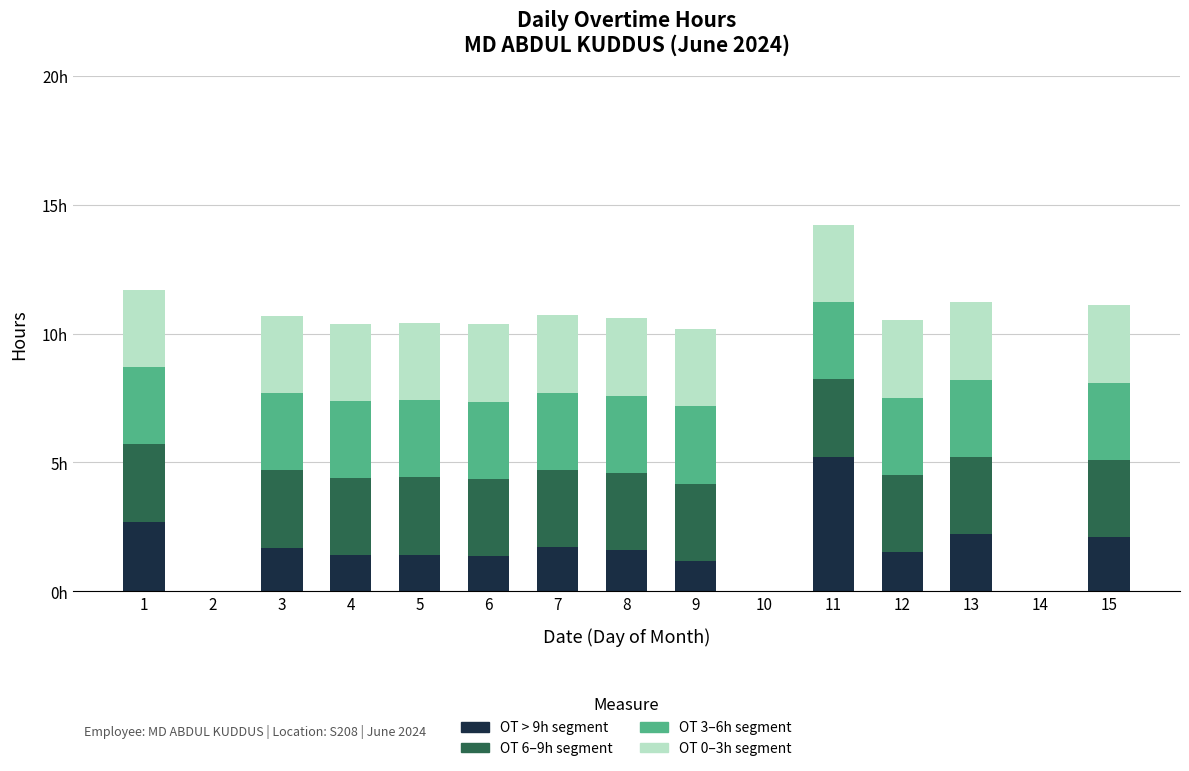

Are the bars horizontal?

No